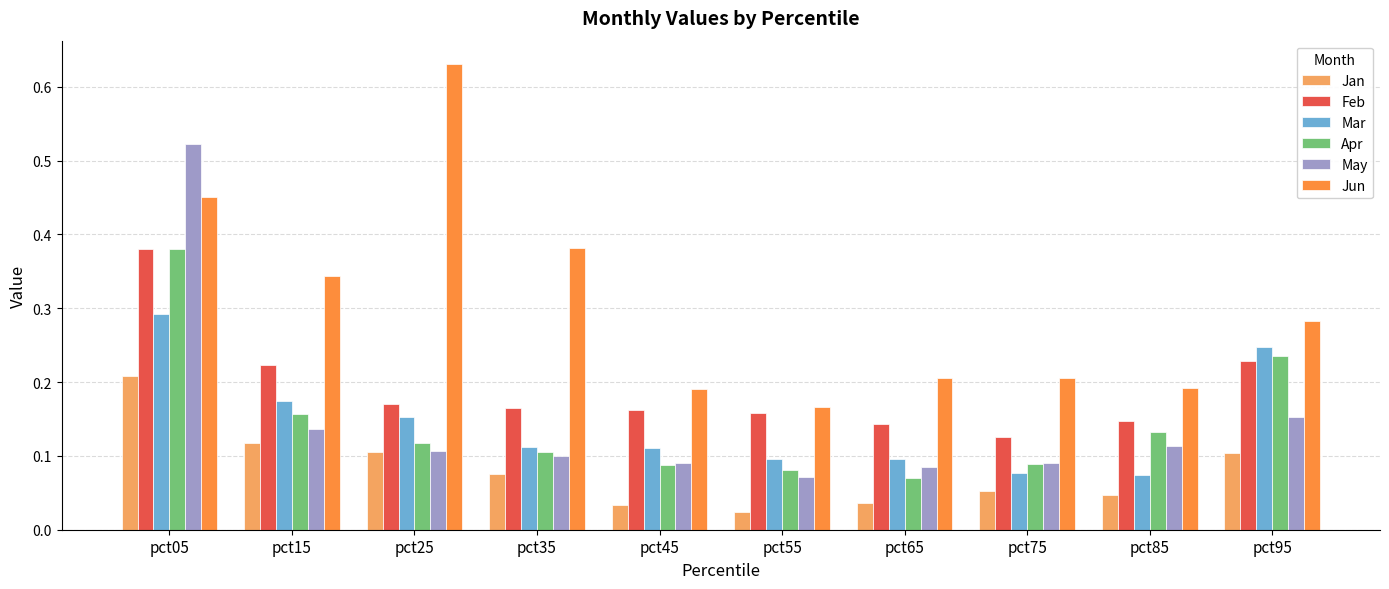

Which series changed the most between pct25 and pct65?

Jun